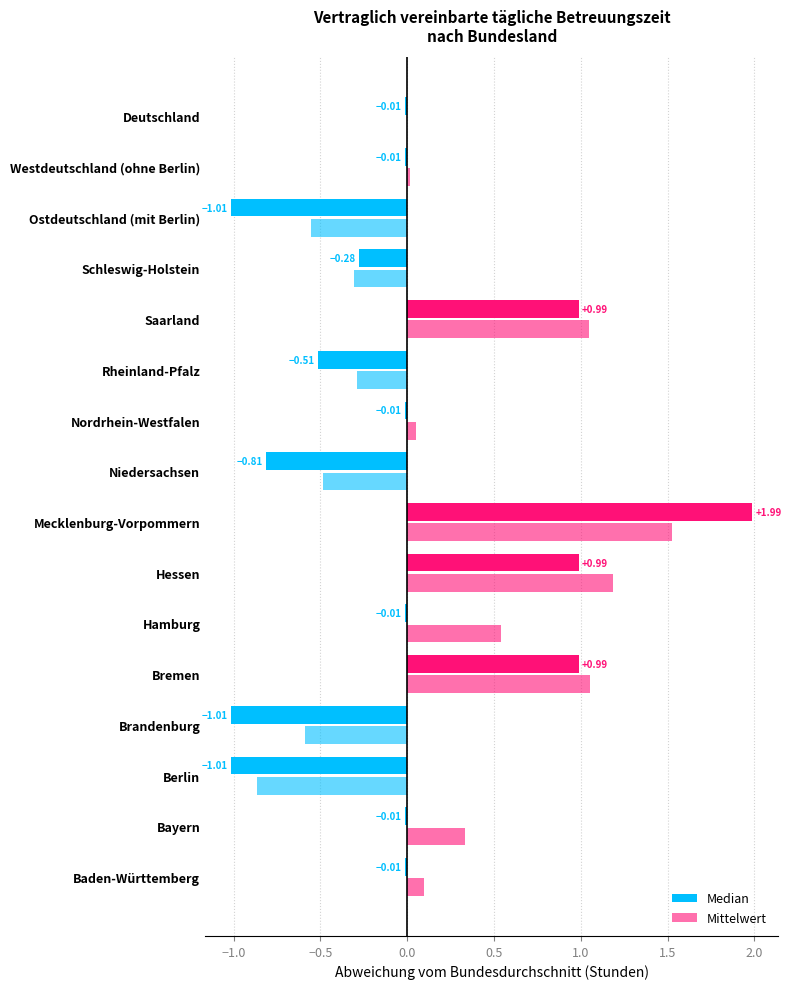

Reading left to right, transcribe all the data shown in this chart.

Median: -0.0	-0.0	-1.0	-1.0	1.0	-0.0	1.0	2.0	-0.8	-0.0	-0.5	1.0	-0.3	-1.0	-0.0	-0.0
Mittelwert: 0.1	0.3	-0.9	-0.6	1.1	0.5	1.2	1.5	-0.5	0.0	-0.3	1.0	-0.3	-0.6	0.0	0.0